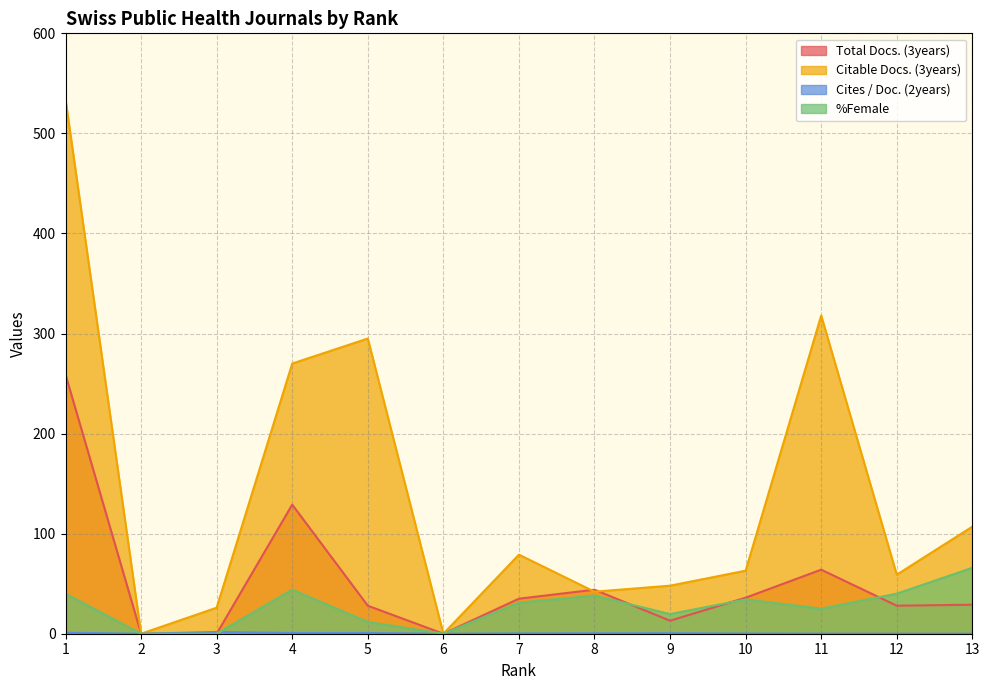

True or false: %Female and Citable Docs. (3years) cross at least once.

False